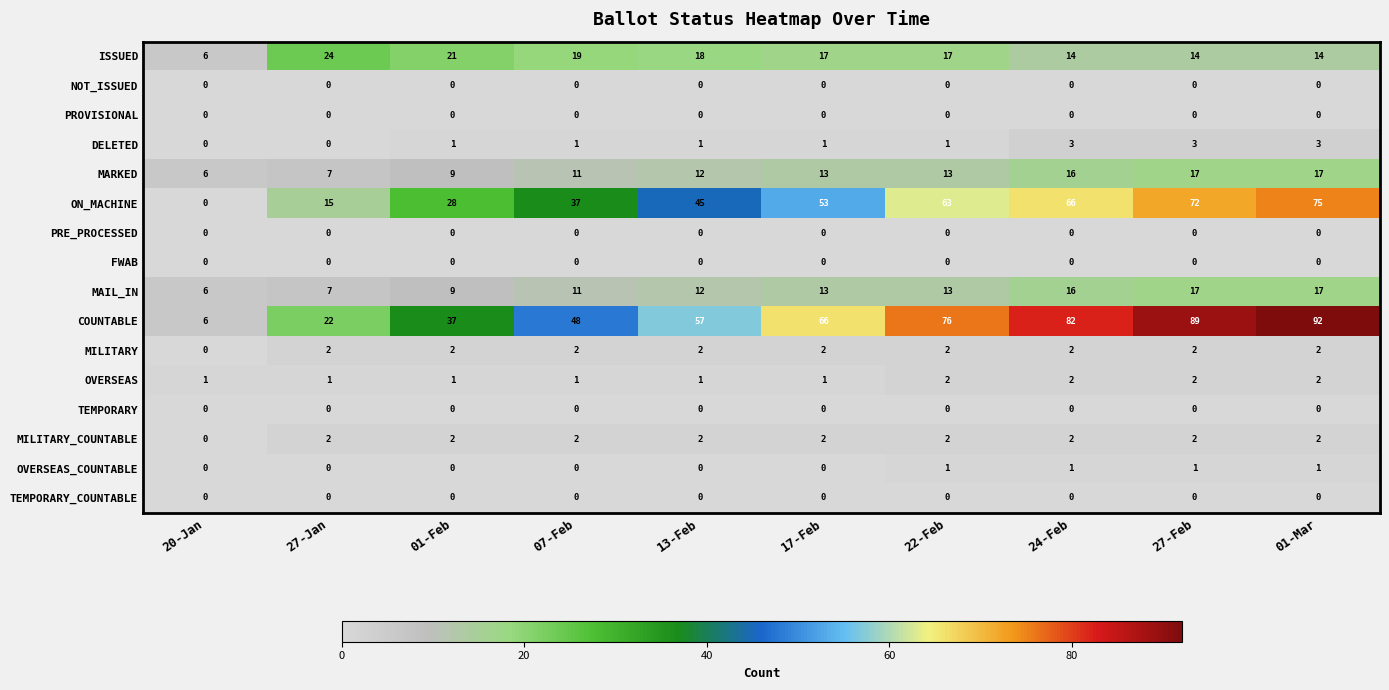

List the labels in order of ON_MACHINE value, largest first.

01-Mar, 27-Feb, 24-Feb, 22-Feb, 17-Feb, 13-Feb, 07-Feb, 01-Feb, 27-Jan, 20-Jan